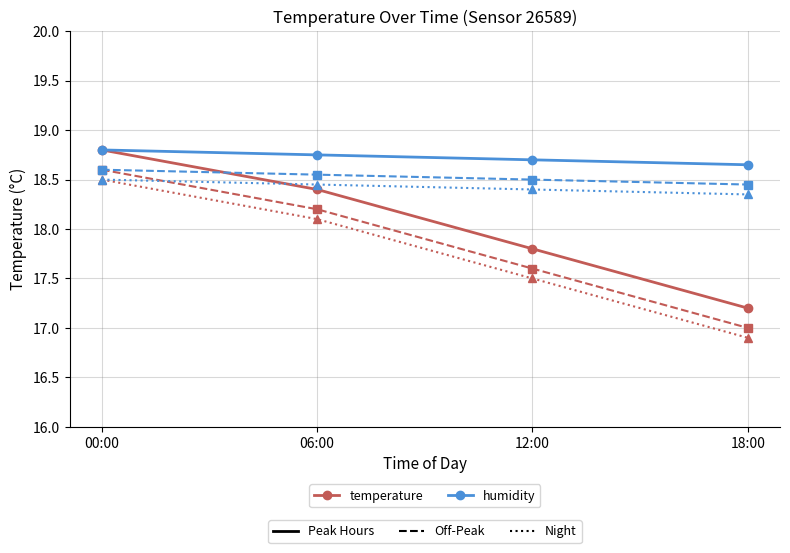

What is the label of the 1st point from the left?

00:00